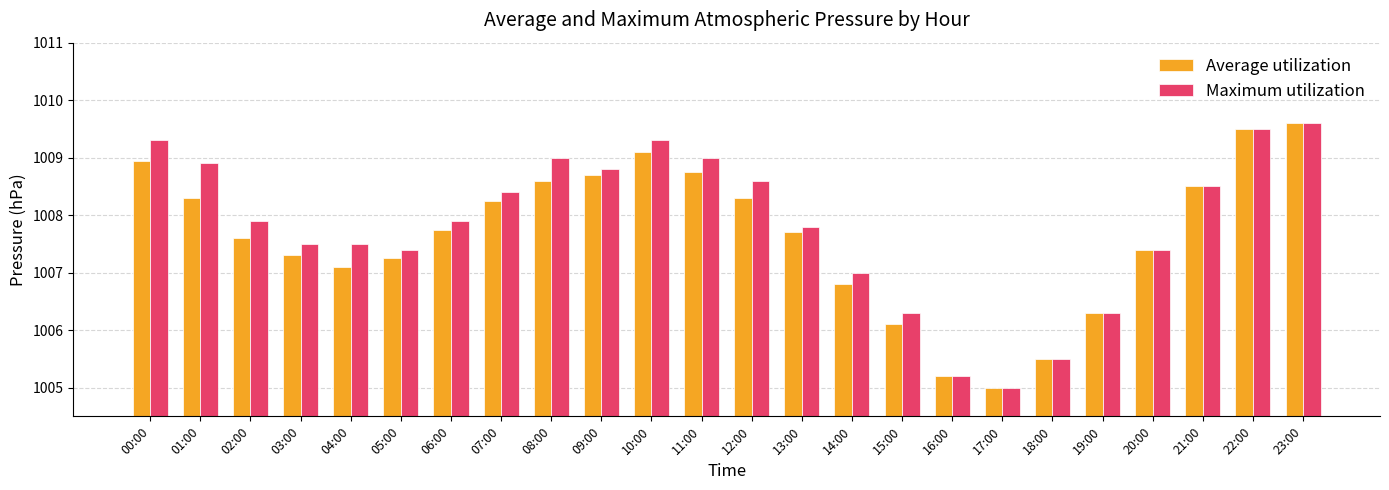

What is the total value across all series at 04:00?

2014.6